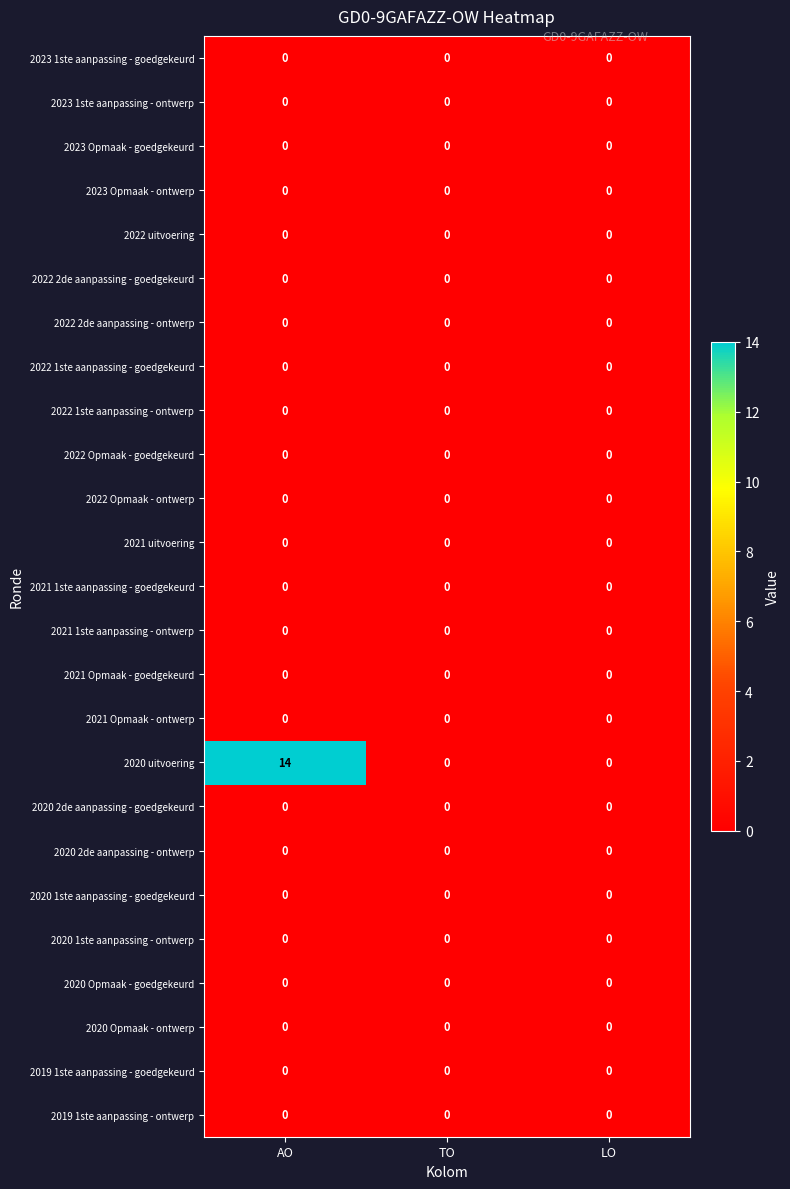

At how many categories does at least one series exceed 9?

1